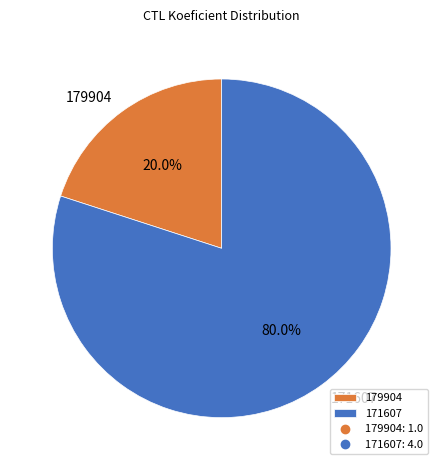

Between 179904 and 171607, which is larger?

171607